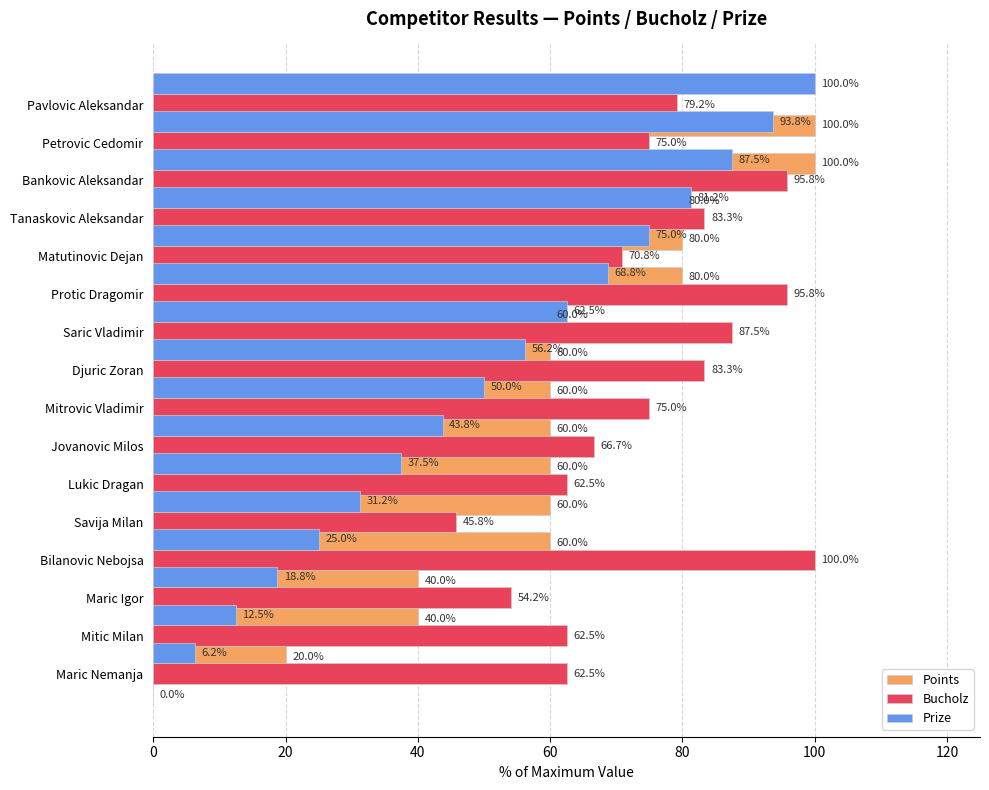

How many values in Points are above zero?

15